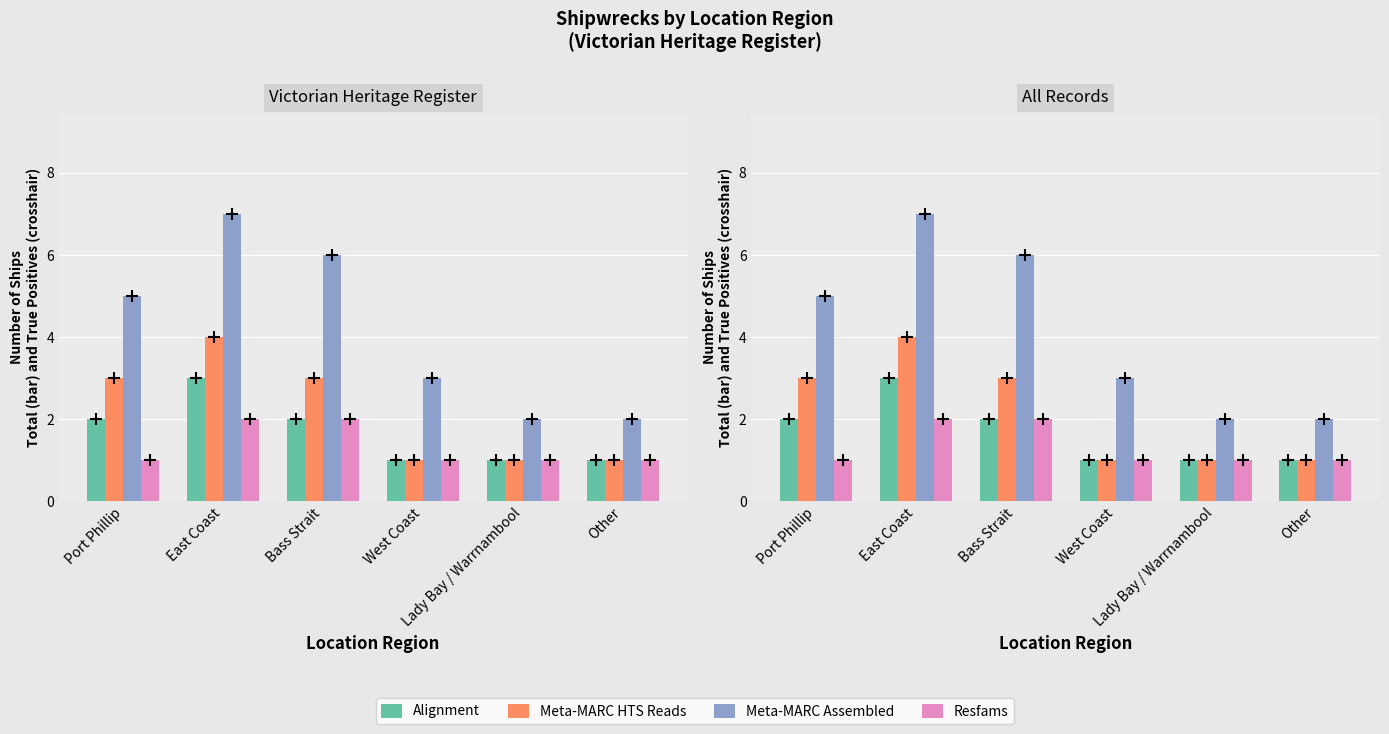

The value of Resfams at Lady Bay / Warrnambool is 1. True or false?

True